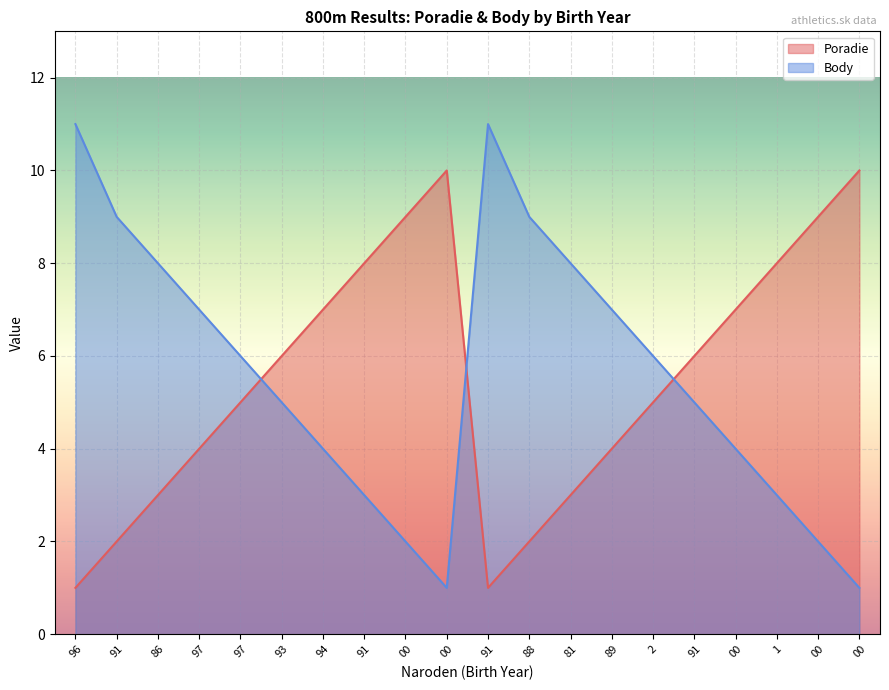

Where is Poradie nearest to the value 5?

97